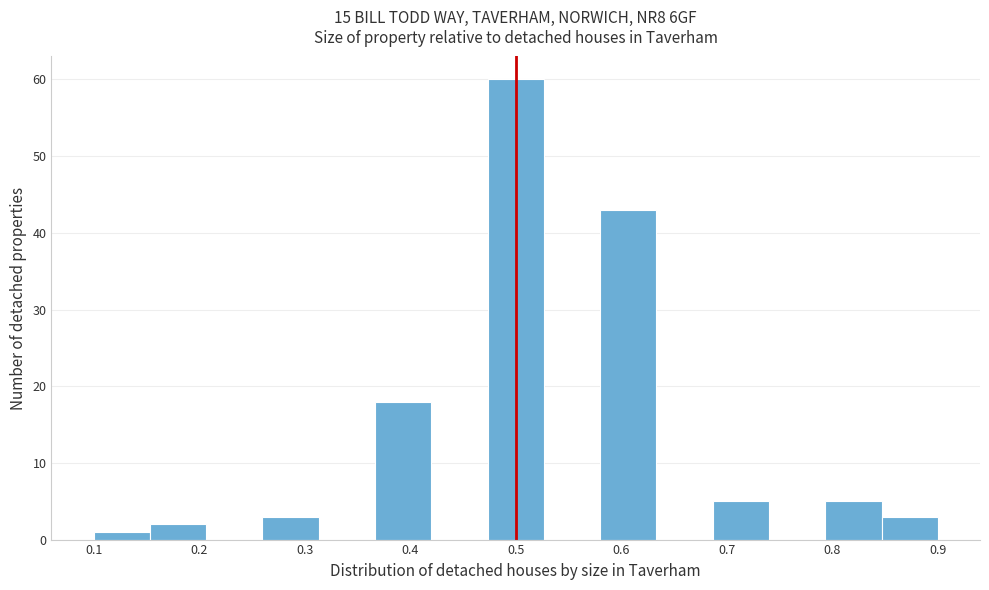

Reading left to right, list every bar in this chart as the range it spans on the x-axis followed by its height. Neither the bar edges nor the heights are printed on the chart, so give them approximately, as read against the axes.

0.10 to 0.15: 1
0.15 to 0.21: 2
0.21 to 0.26: 0
0.26 to 0.31: 3
0.31 to 0.37: 0
0.37 to 0.42: 18
0.42 to 0.47: 0
0.47 to 0.53: 60
0.53 to 0.58: 0
0.58 to 0.63: 43
0.63 to 0.69: 0
0.69 to 0.74: 5
0.74 to 0.79: 0
0.79 to 0.85: 5
0.85 to 0.90: 3